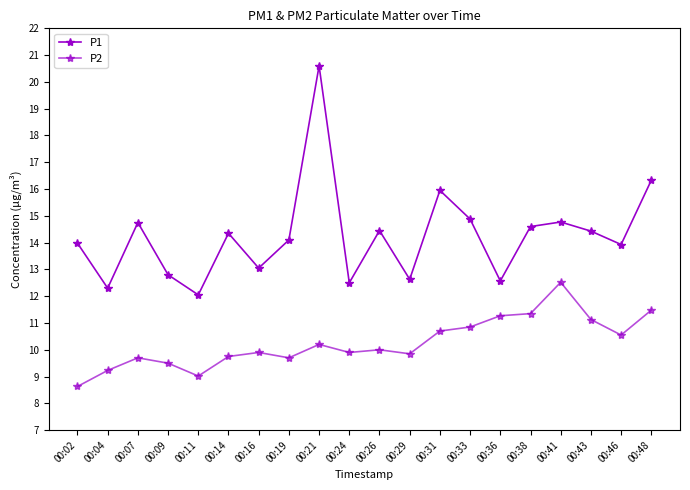

What is the difference between the maximum and minimum values in the P2 series?

3.9